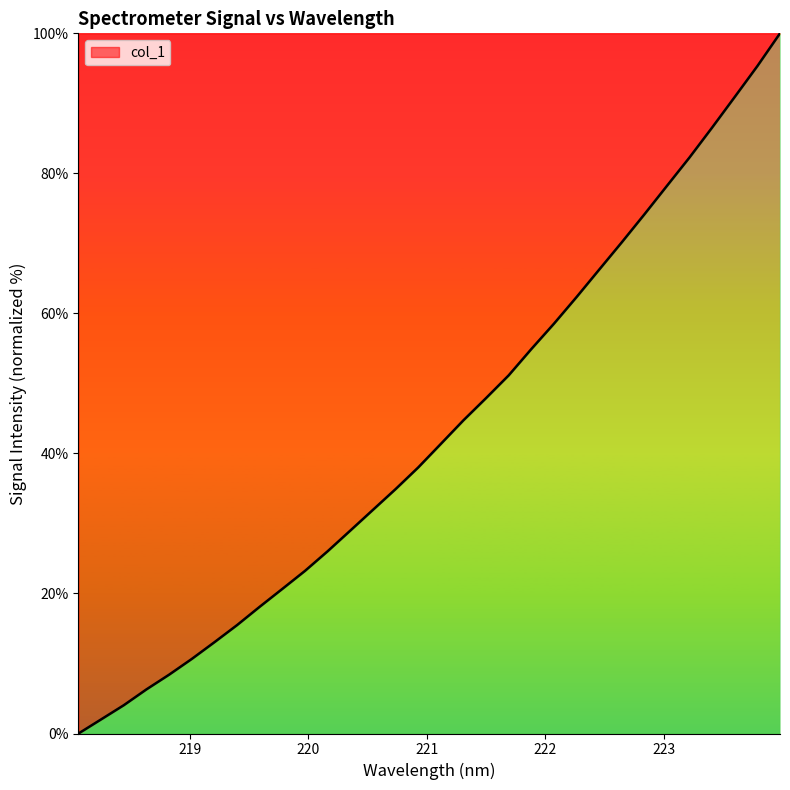

What is the difference between the maximum and minimum values?

100.0